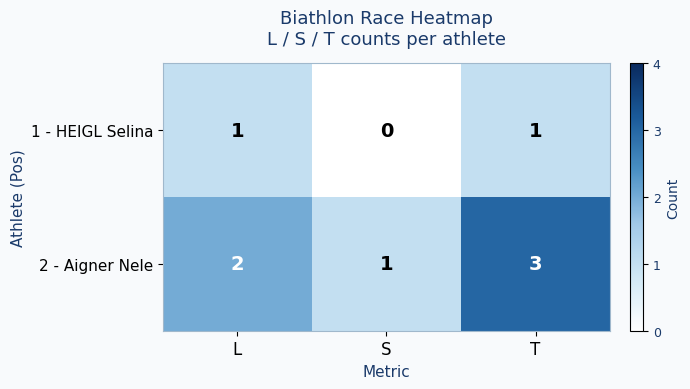

True or false: 1 - HEIGL Selina has a value of 2 at T.

False